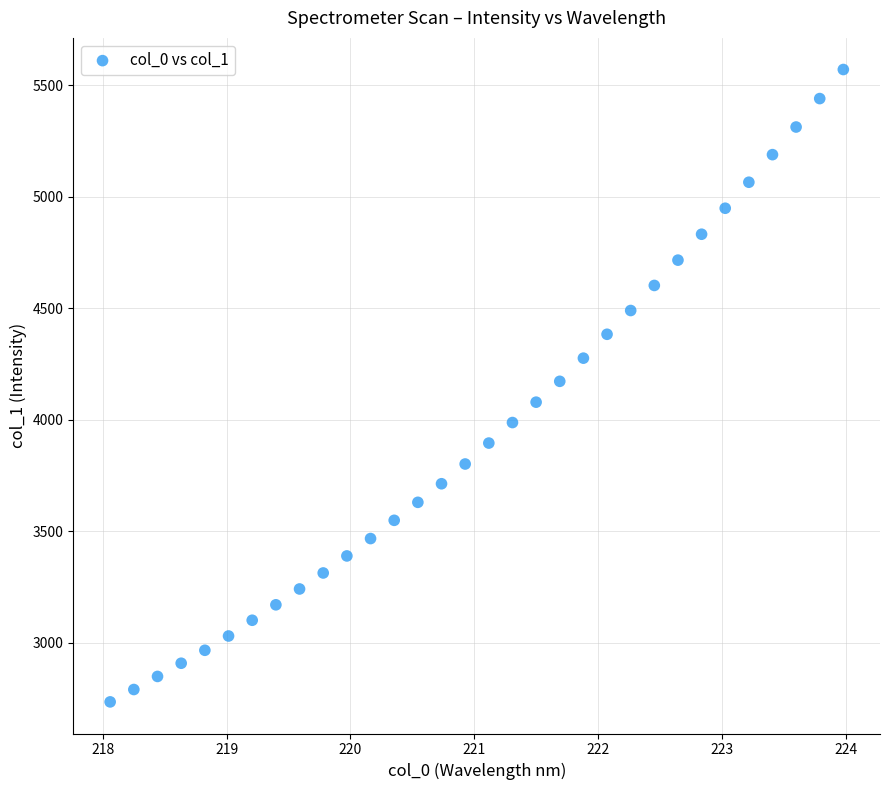

What is the range of Y values (max minus min)?

2835.1